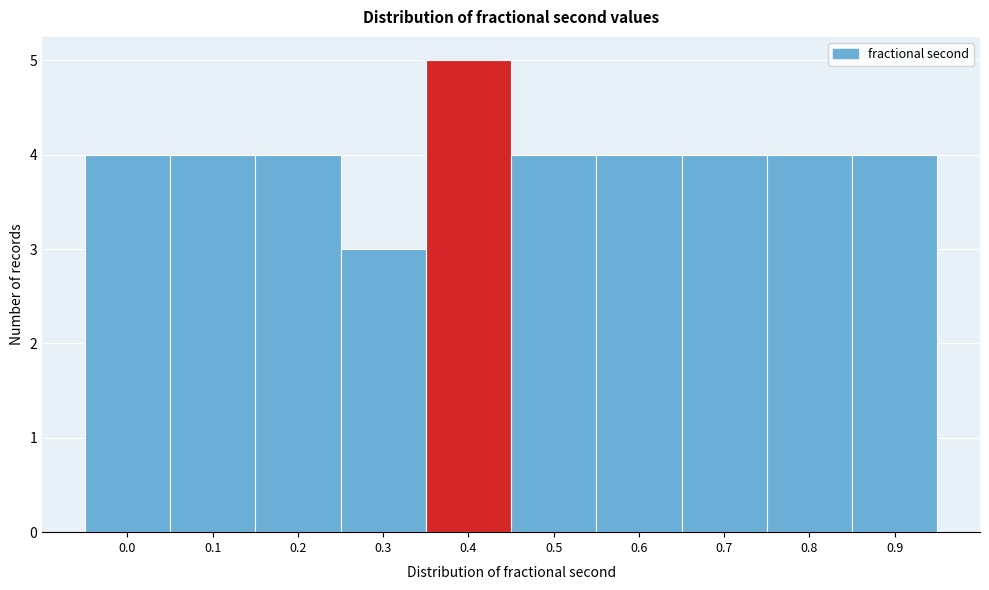

Reading left to right, extract all data points from this chart.

0.0=4	0.1=4	0.2=4	0.3=3	0.4=5	0.5=4	0.6=4	0.7=4	0.8=4	0.9=4